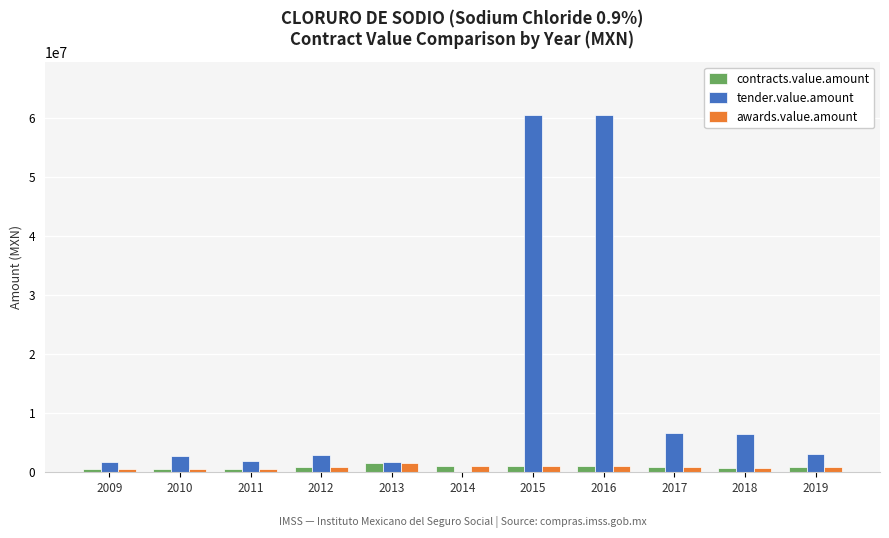

What is the total value across all series at 2019?

4533649.8